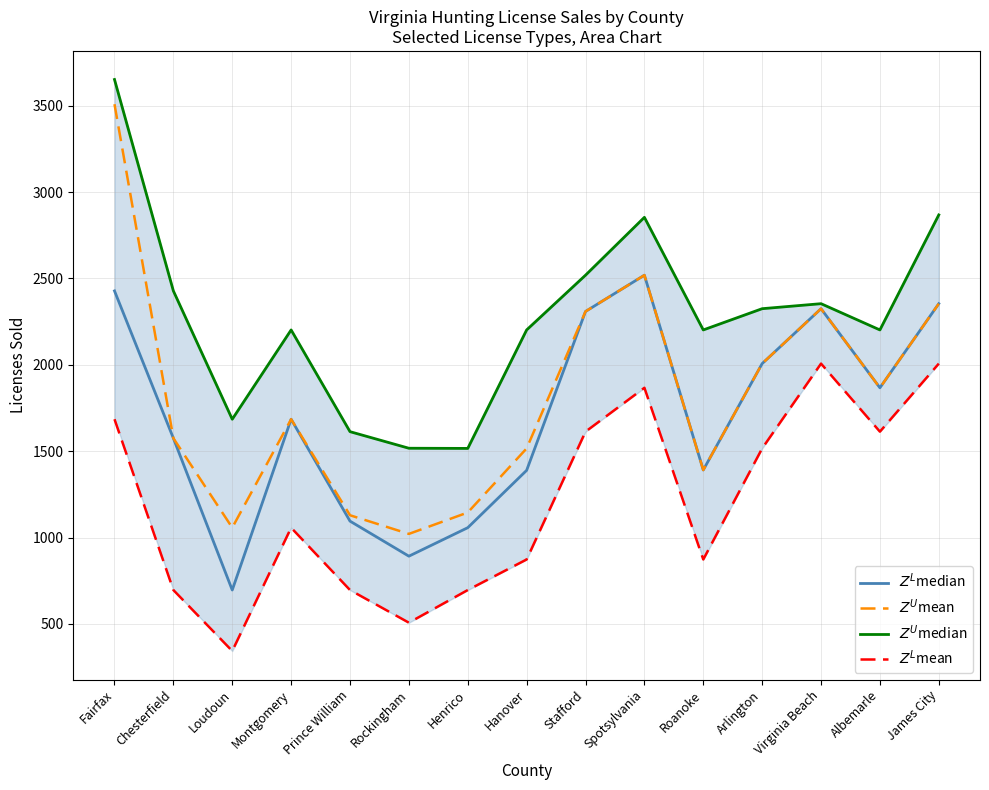

How many values in the $Z^U$median series exceed 2202?

7